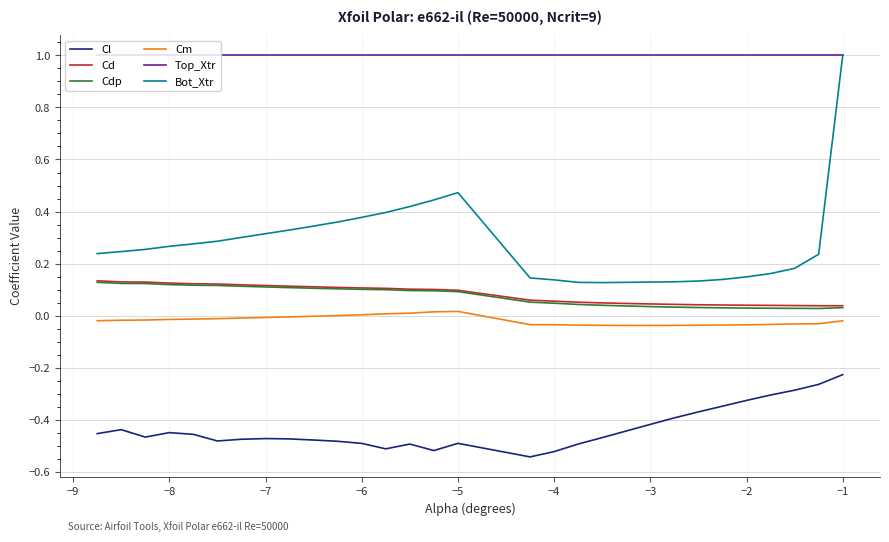

What is the highest value of the Bot_Xtr series?

1.0